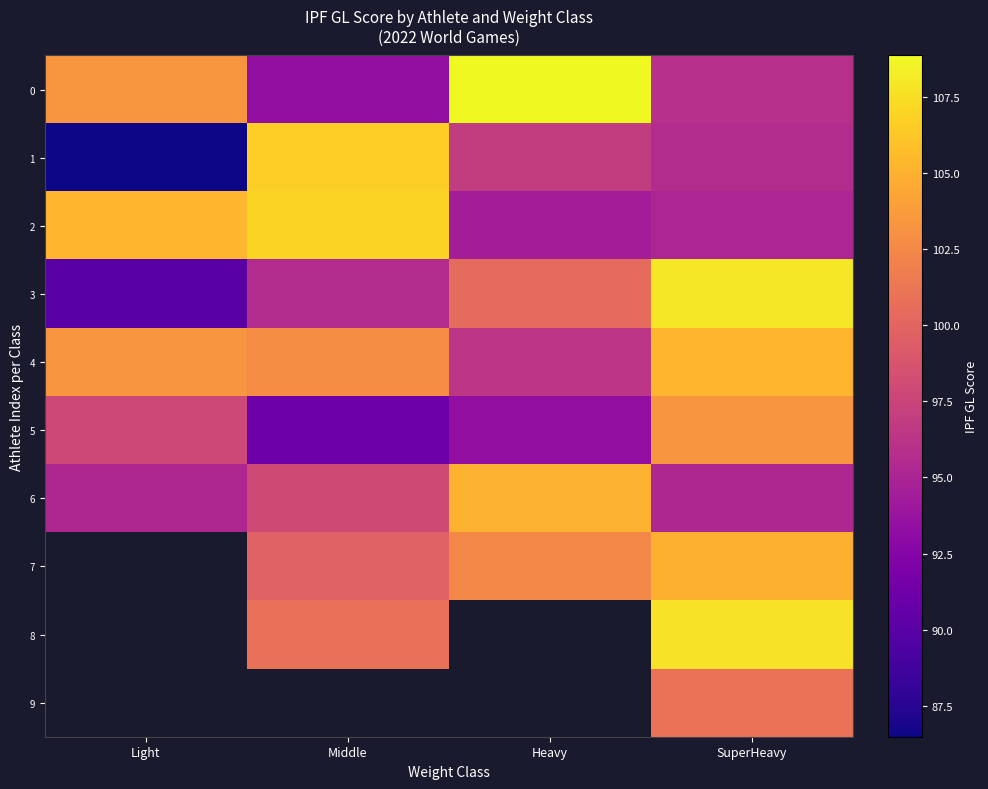

What is the difference between the maximum and second lowest values in the 8 series?

6.8